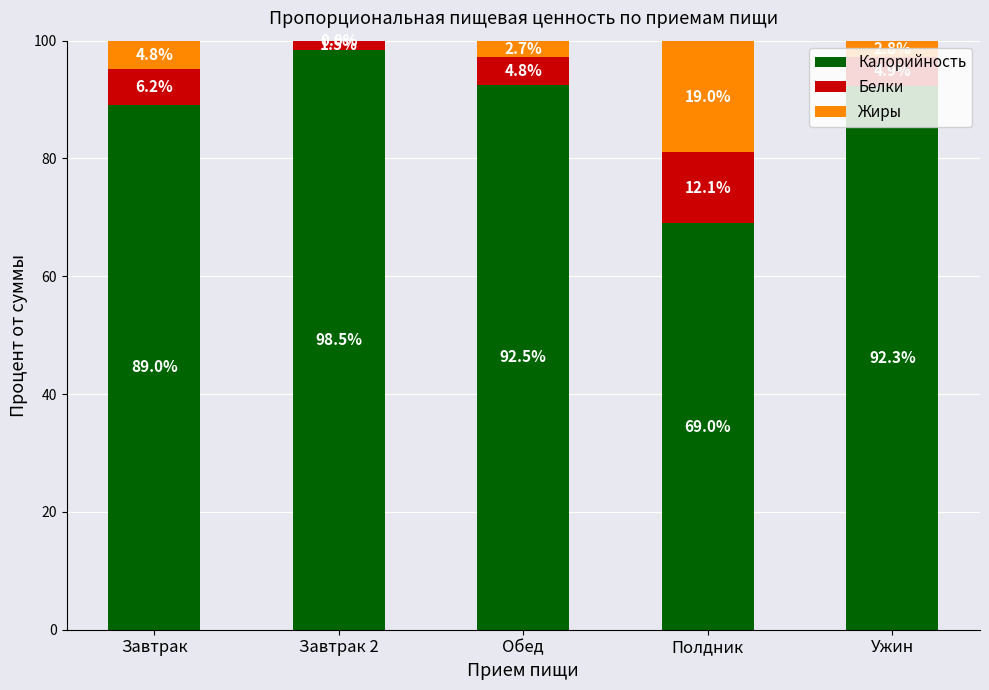

Are the bars horizontal?

No